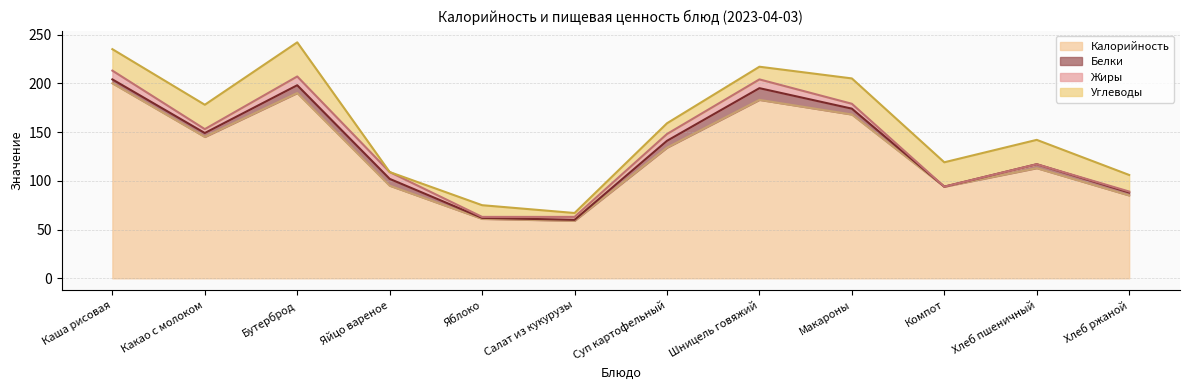

What is the average value of the Жиры series?

5